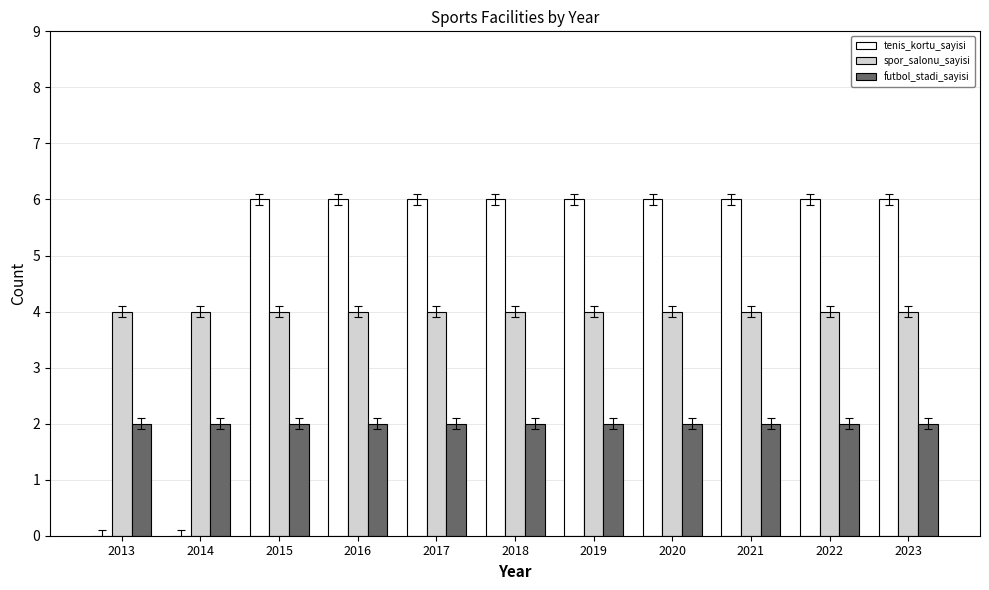

Which series has the largest total across all categories?

tenis_kortu_sayisi